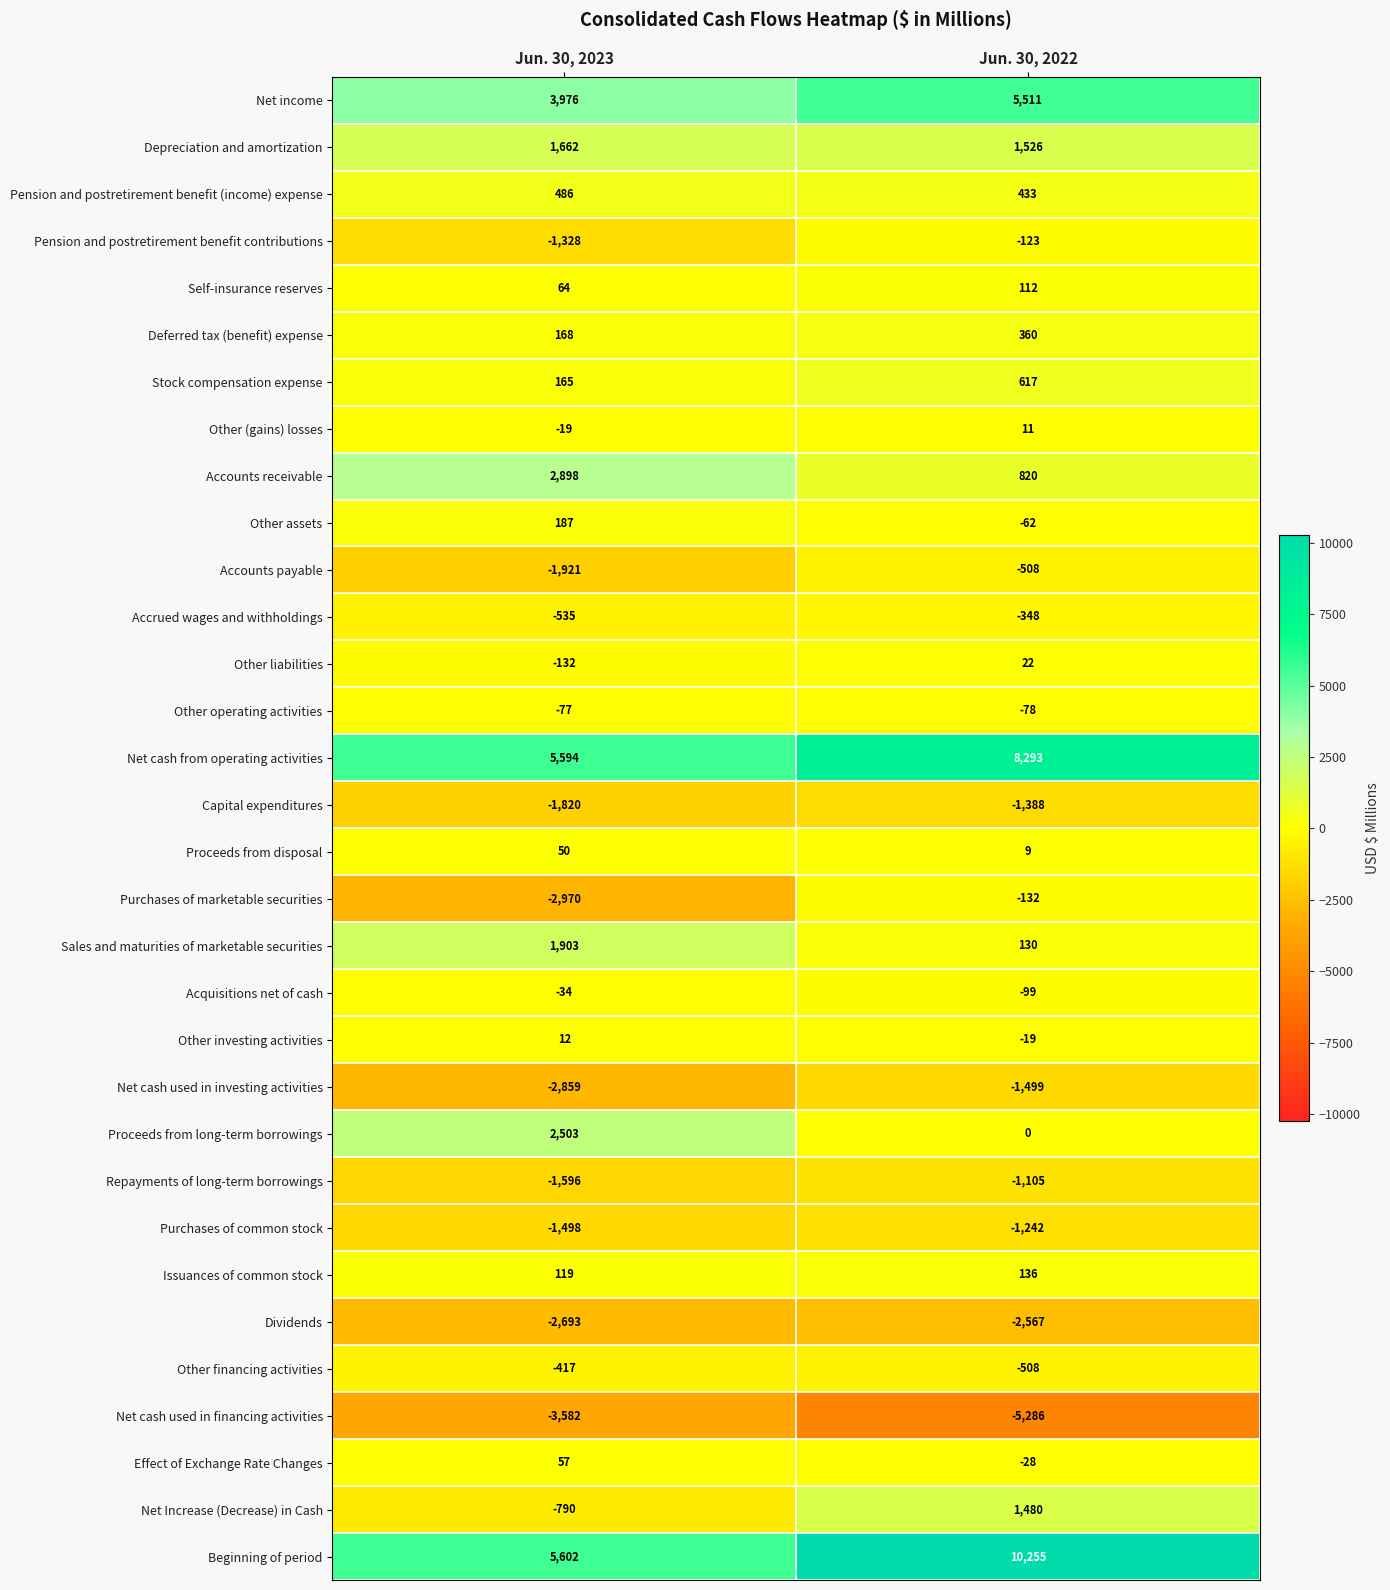

True or false: Self-insurance reserves has a value of 112 at Jun. 30, 2022.

True